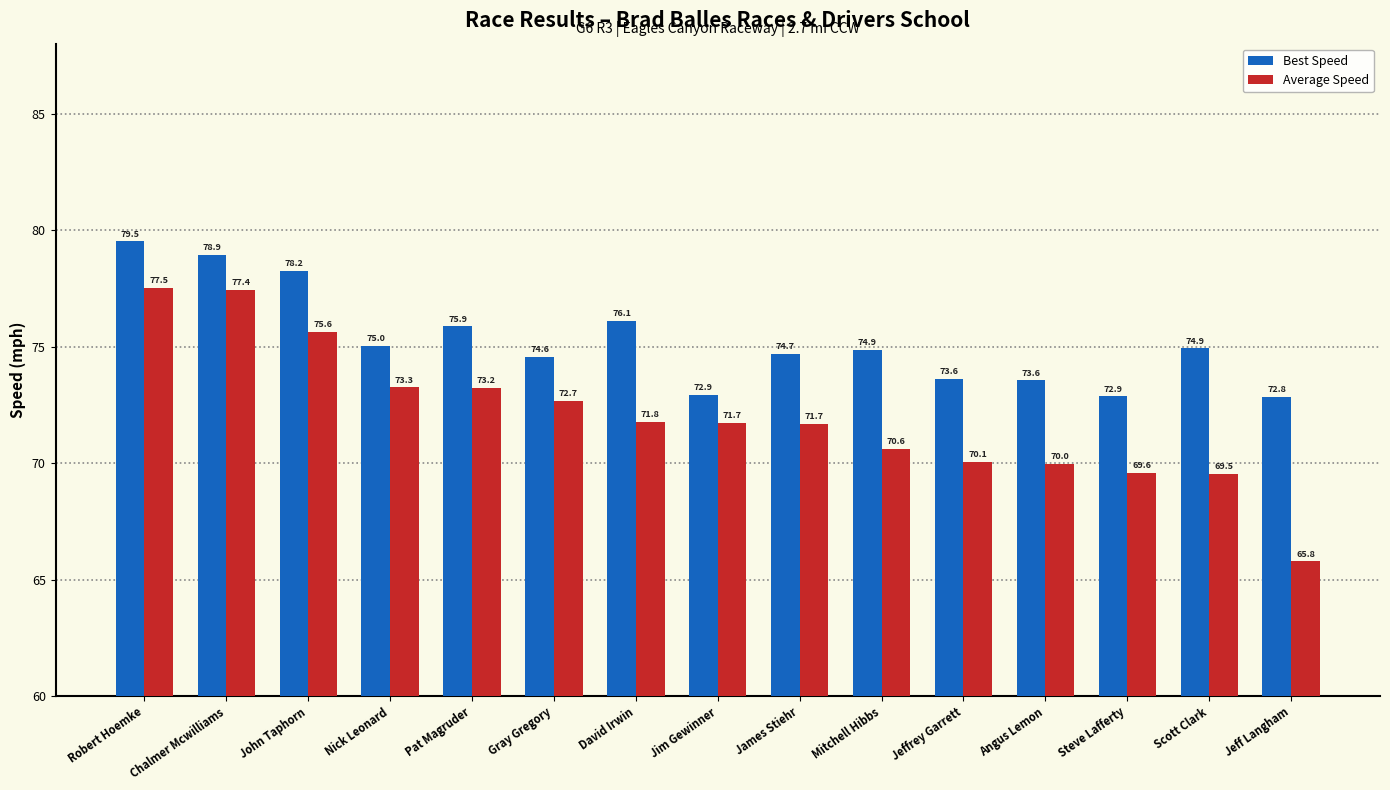

What is the value of the Average Speed bar at the 6th from the left?

72.7